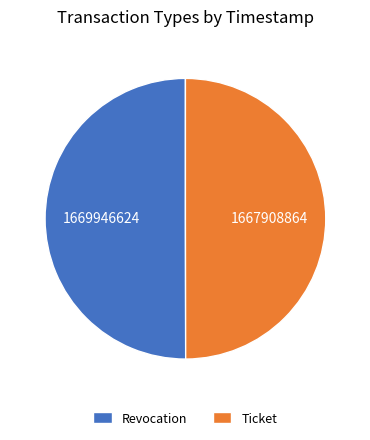

True or false: Revocation accounts for 37% of the total.

False